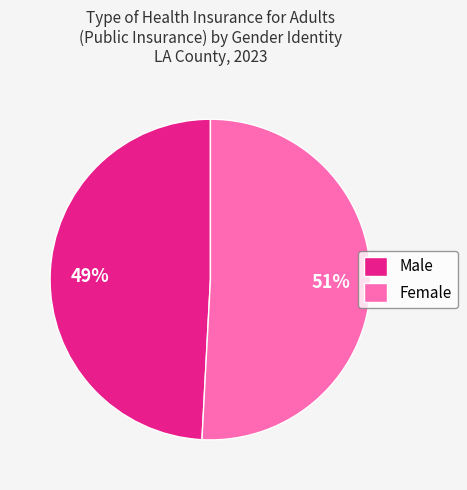

To the nearest percent, what percentage of the pie is Male?

49%